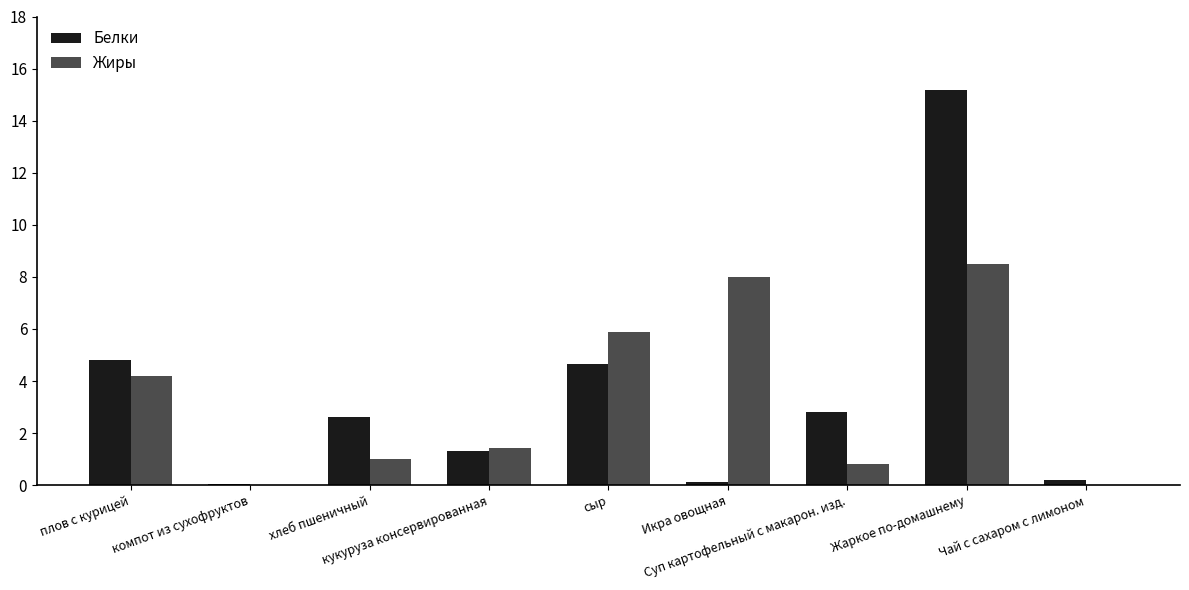

Are the bars grouped side by side (vs. stacked)?

Yes